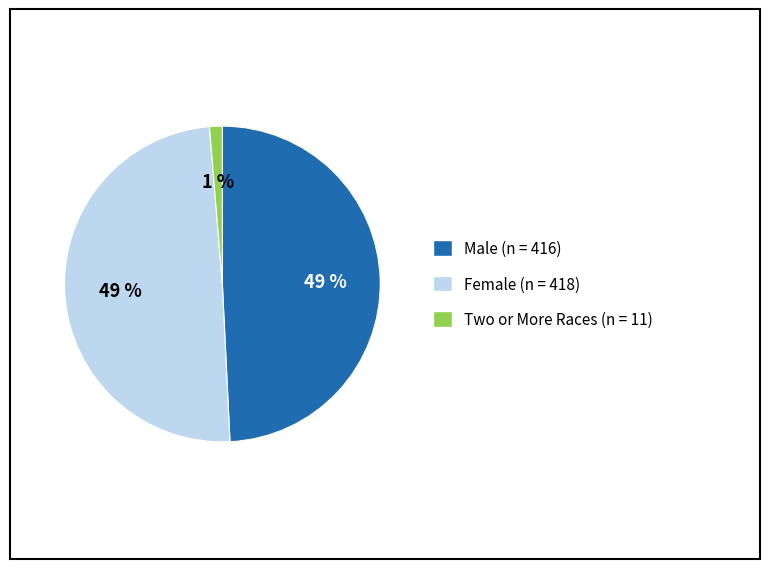

To the nearest percent, what is the average slice percentage?

33%